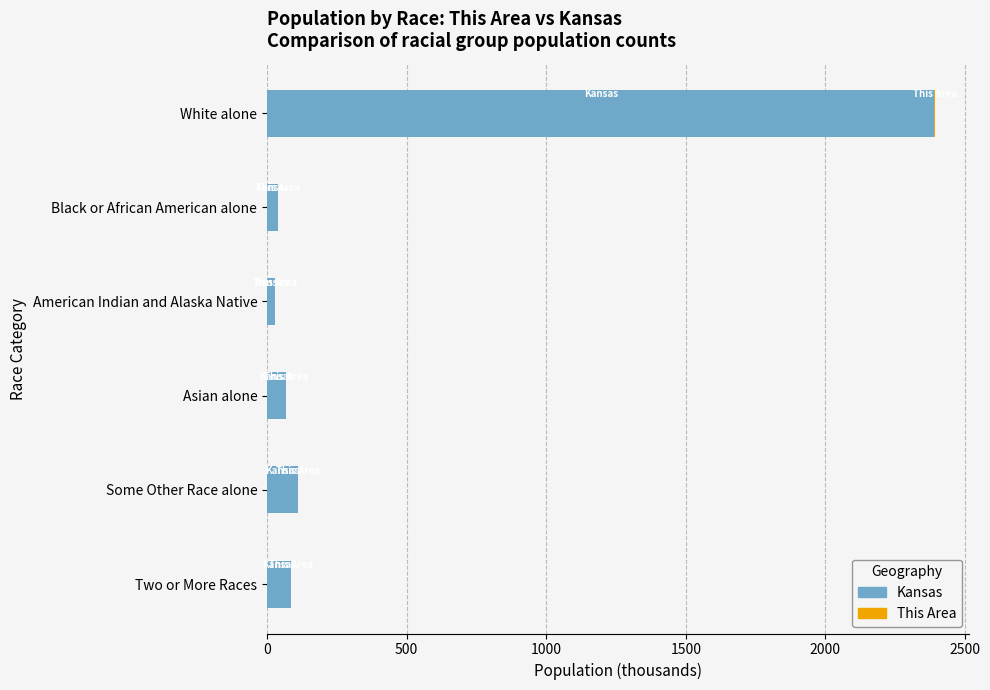

At which label does Kansas reach its peak?

White alone